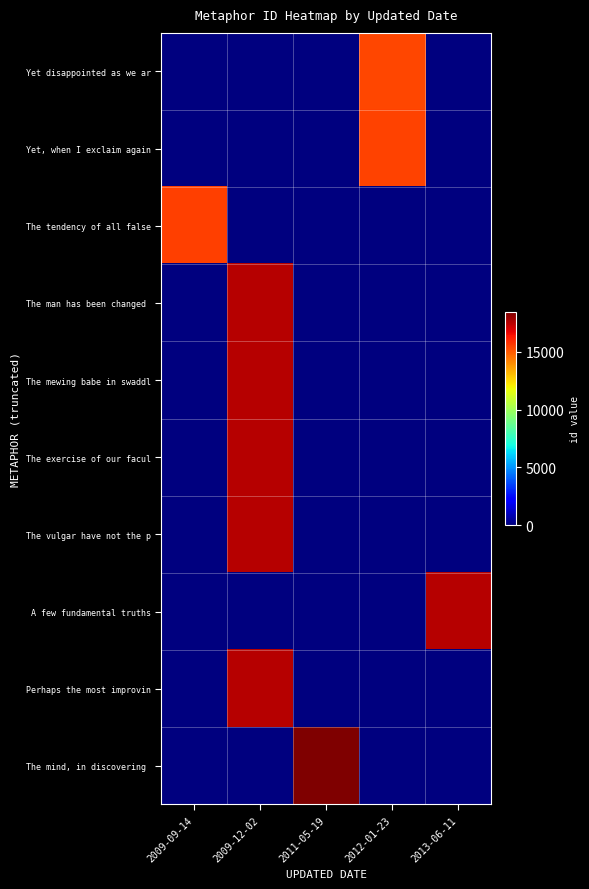

At which category is the sum across all series the highest?

2009-12-02